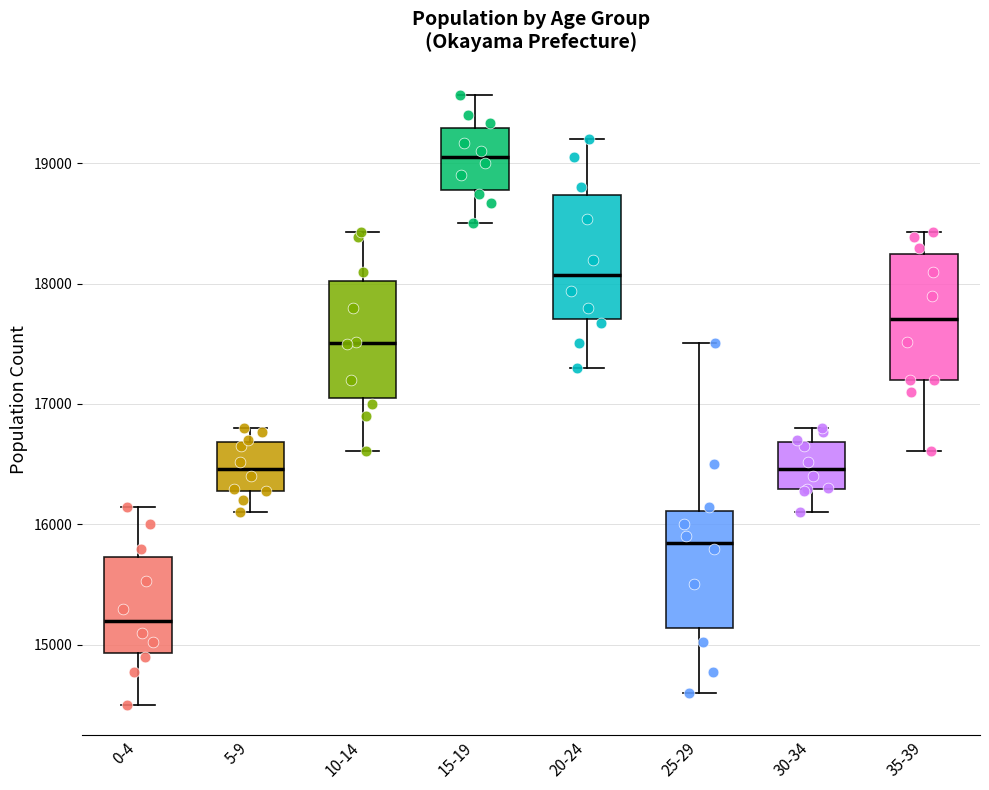

Which box's median line is the highest?

15-19